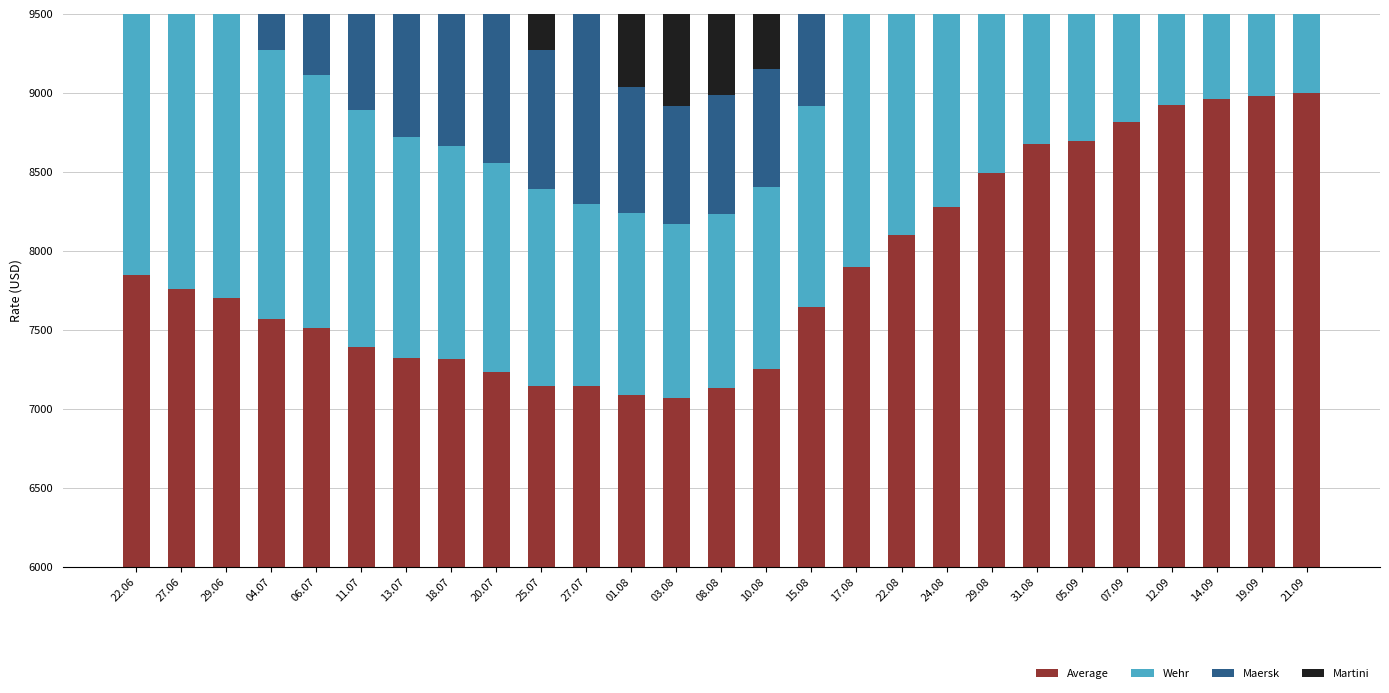

Rank the categories by Maersk value from highest to lowest.

12.09, 14.09, 19.09, 21.09, 31.08, 24.08, 29.08, 07.09, 15.08, 05.09, 22.08, 17.08, 27.06, 11.07, 22.06, 18.07, 04.07, 29.06, 06.07, 20.07, 27.07, 13.07, 25.07, 01.08, 03.08, 08.08, 10.08